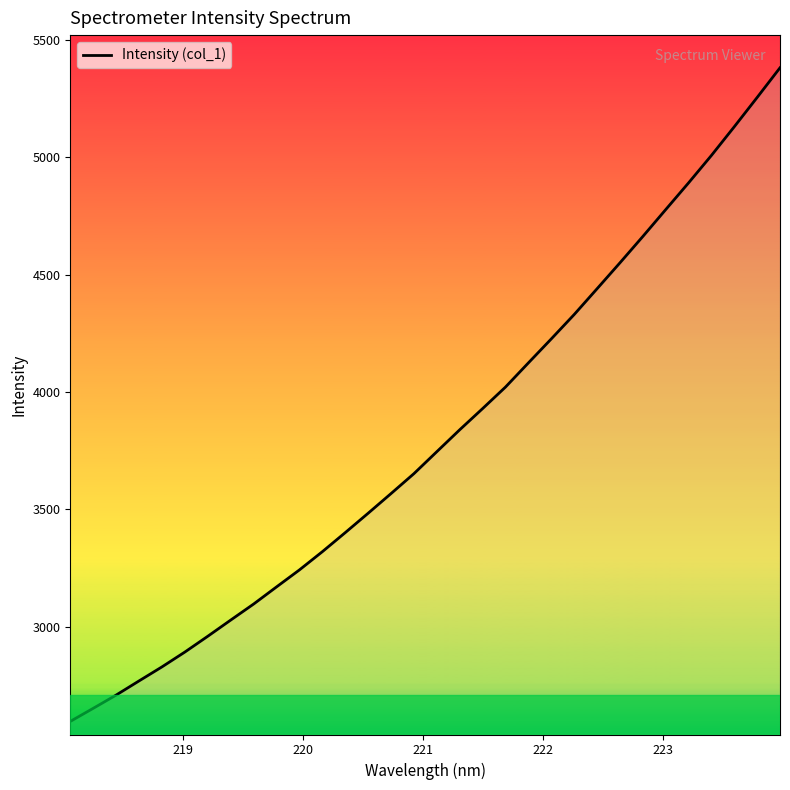

What is the maximum value shown in the chart?

5381.9